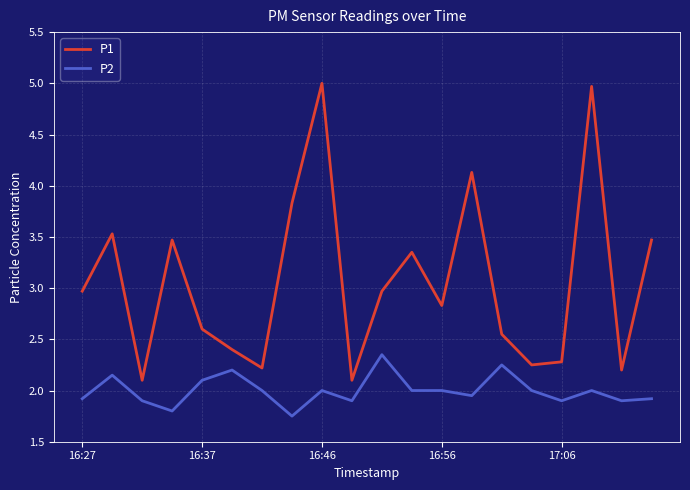

What is the difference between the maximum and minimum values in the P1 series?

2.9